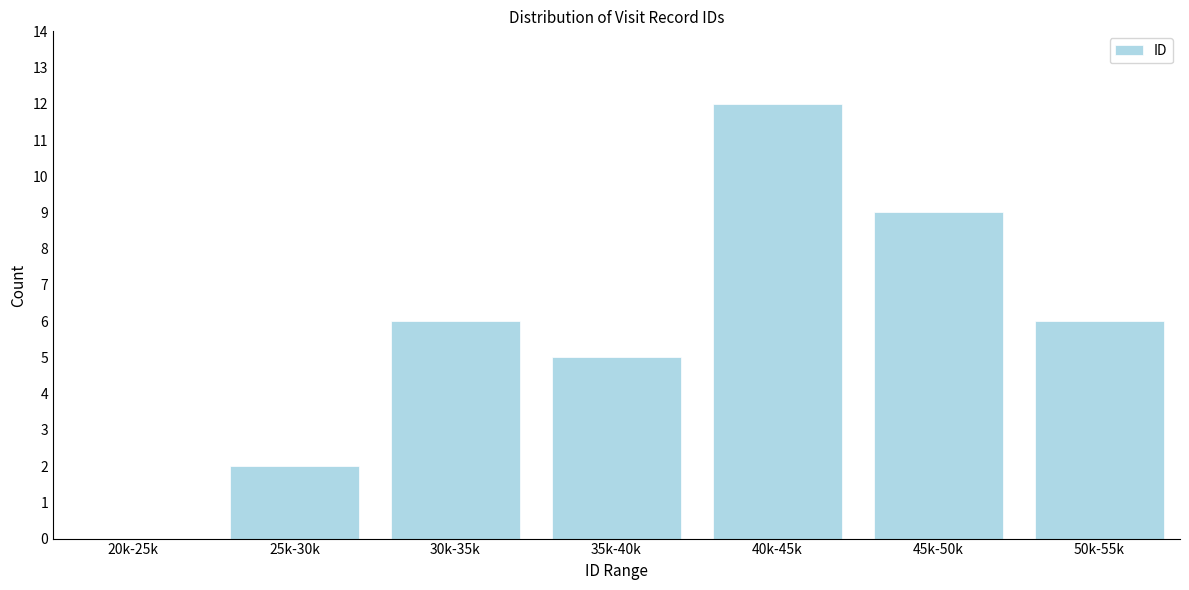

Reading left to right, list all the values displayed in this chart.

20k-25k=0	25k-30k=2	30k-35k=6	35k-40k=5	40k-45k=12	45k-50k=9	50k-55k=6